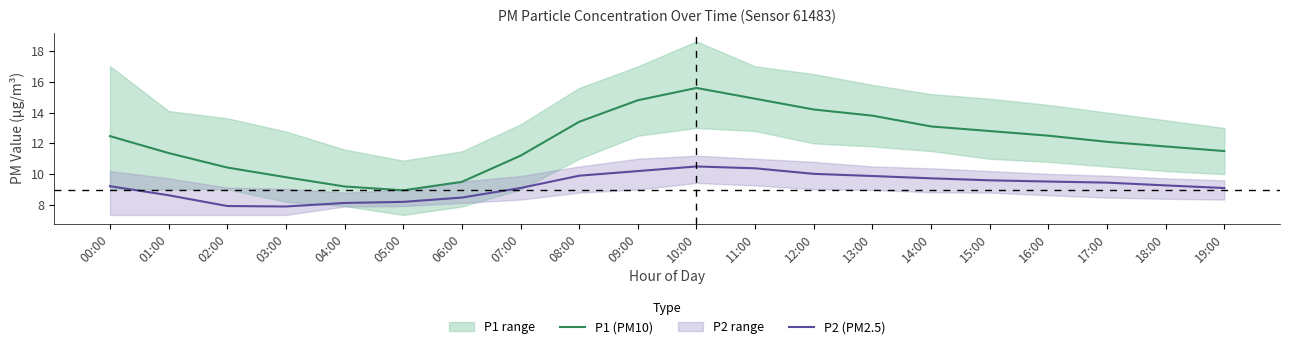

Count the number of categories in the chart.

20